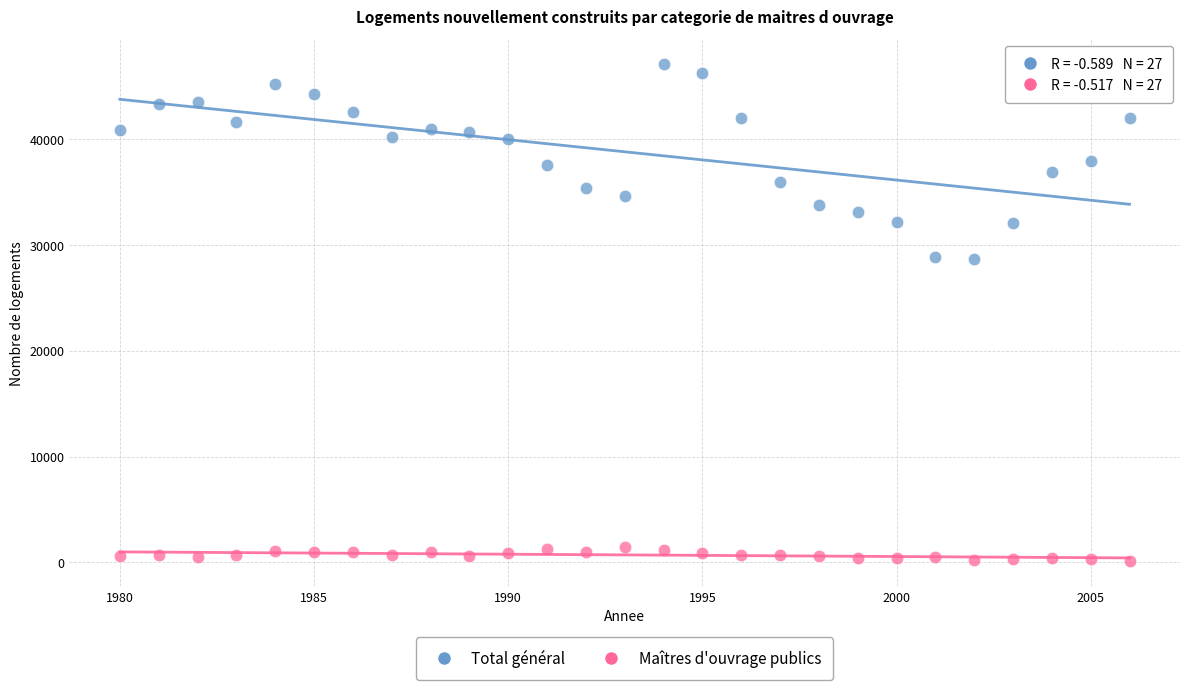

Which series reaches the minimum Y coordinate?

Maîtres d'ouvrage publics